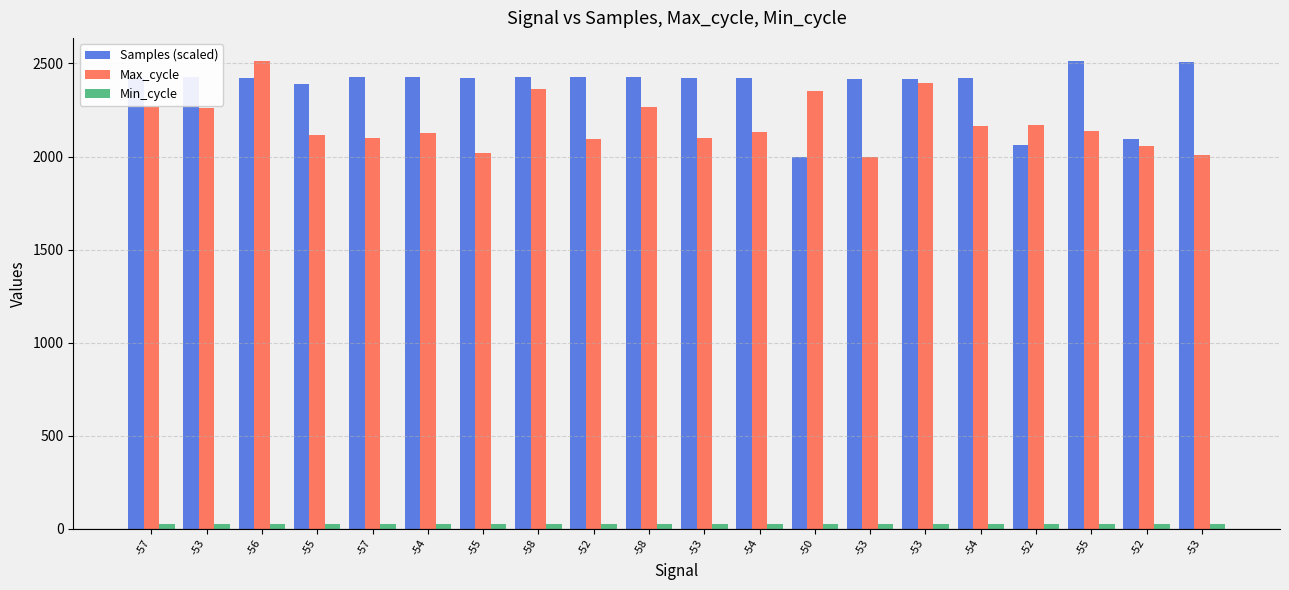

What is the minimum value shown in the chart?

27.0